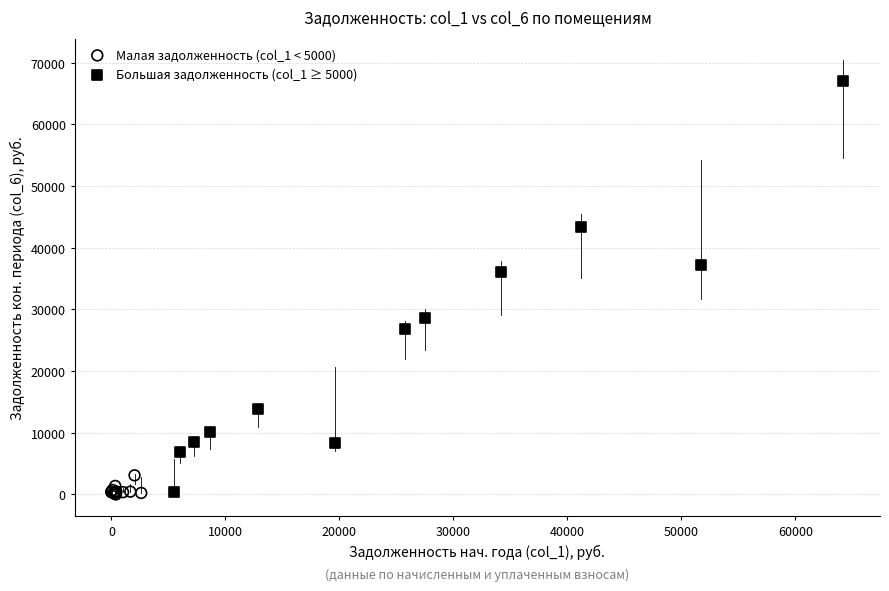

Which series has the largest Y range (max minus min)?

Большая задолженность (col_1 ≥ 5000)